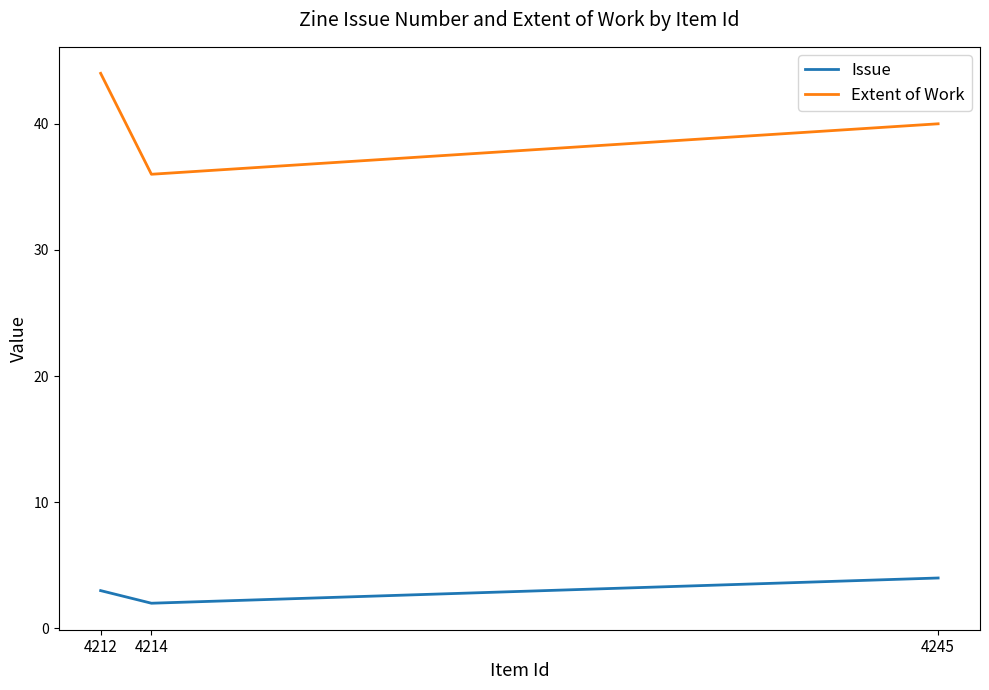

What is the sum of all Extent of Work values?

120